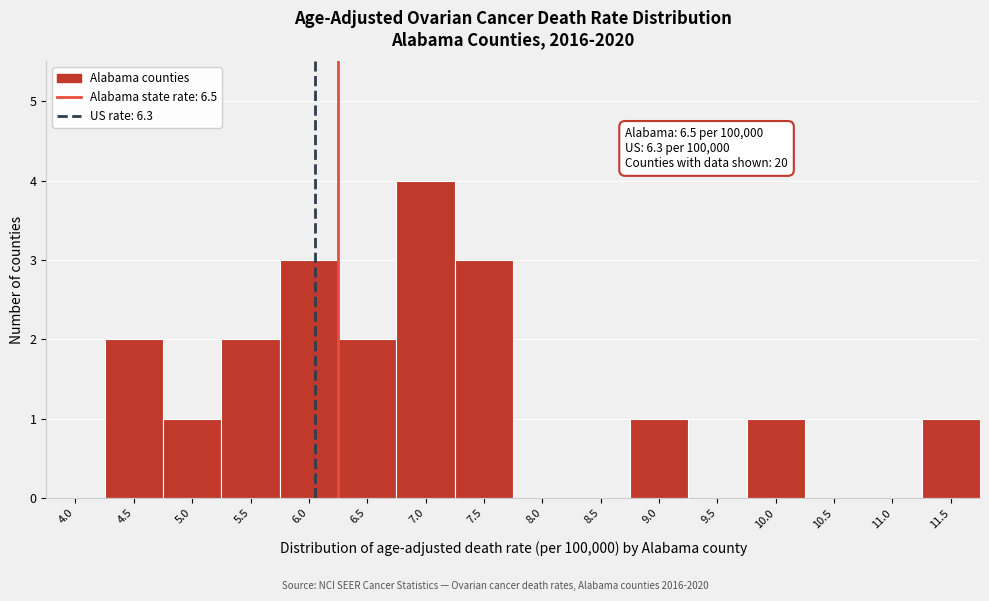

Reading right to left, transcribe all the data shown in this chart.

11.5=1	11.0=0	10.5=0	10.0=1	9.5=0	9.0=1	8.5=0	8.0=0	7.5=3	7.0=4	6.5=2	6.0=3	5.5=2	5.0=1	4.5=2	4.0=0